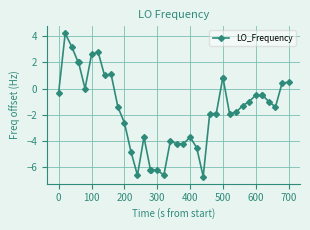

What is the maximum value shown in the chart?

4.2